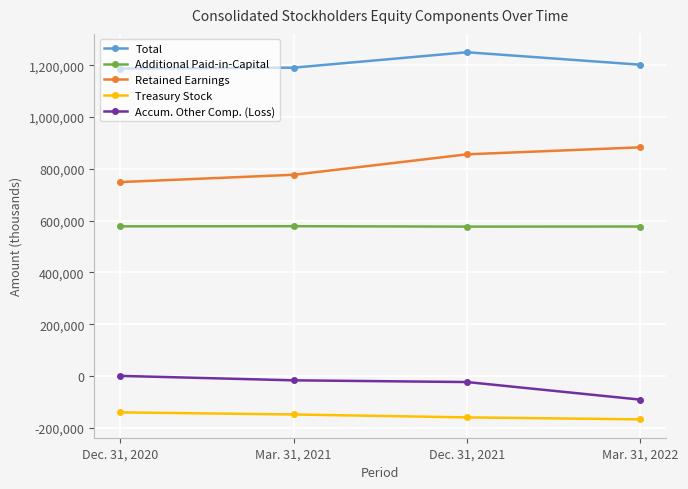

How many values in the Additional Paid-in-Capital series are below 578082?

2